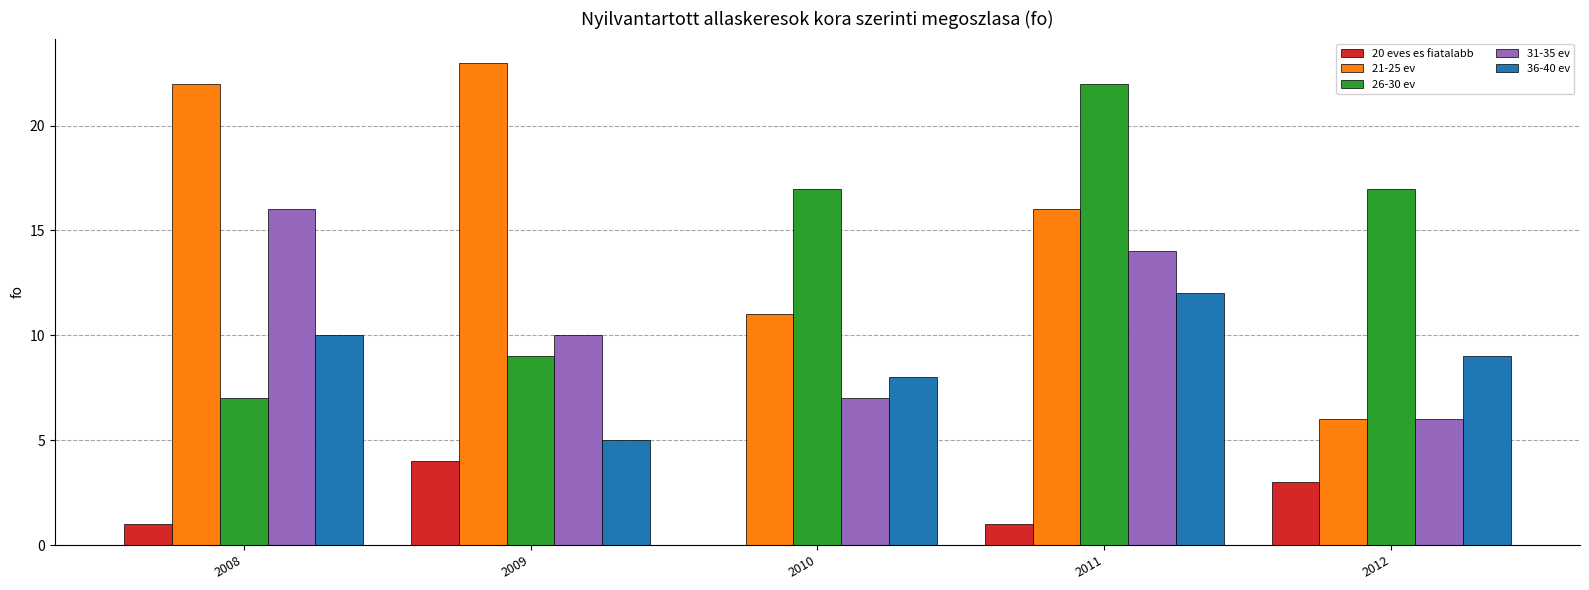

Where is 31-35 ev nearest to the value 11?

2009